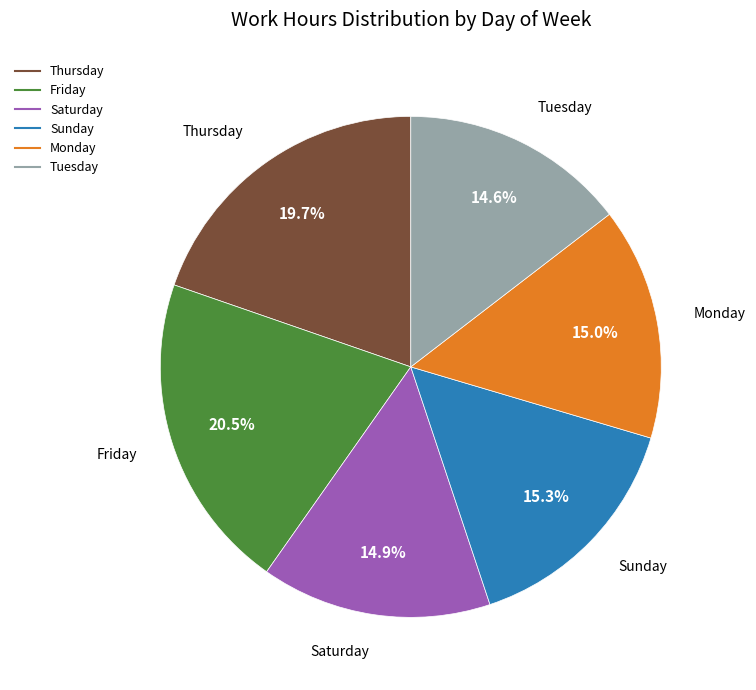

Is there a majority slice in this chart?

No